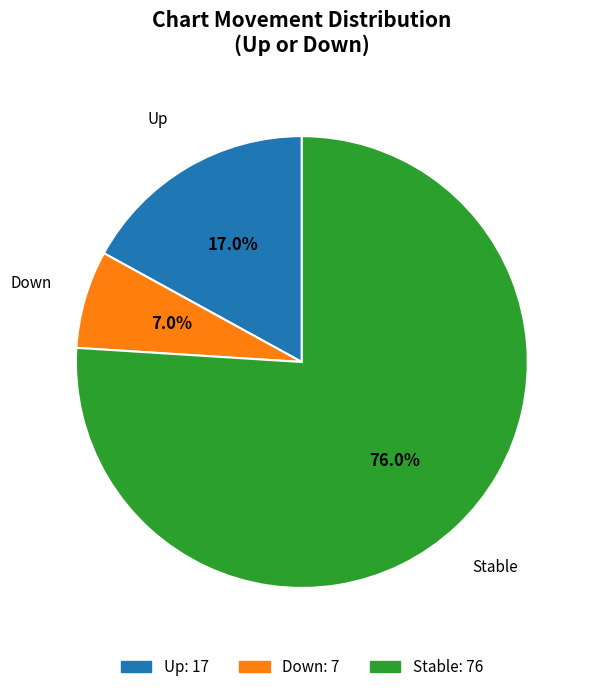

Is there any slice that represents more than half of the pie?

Yes